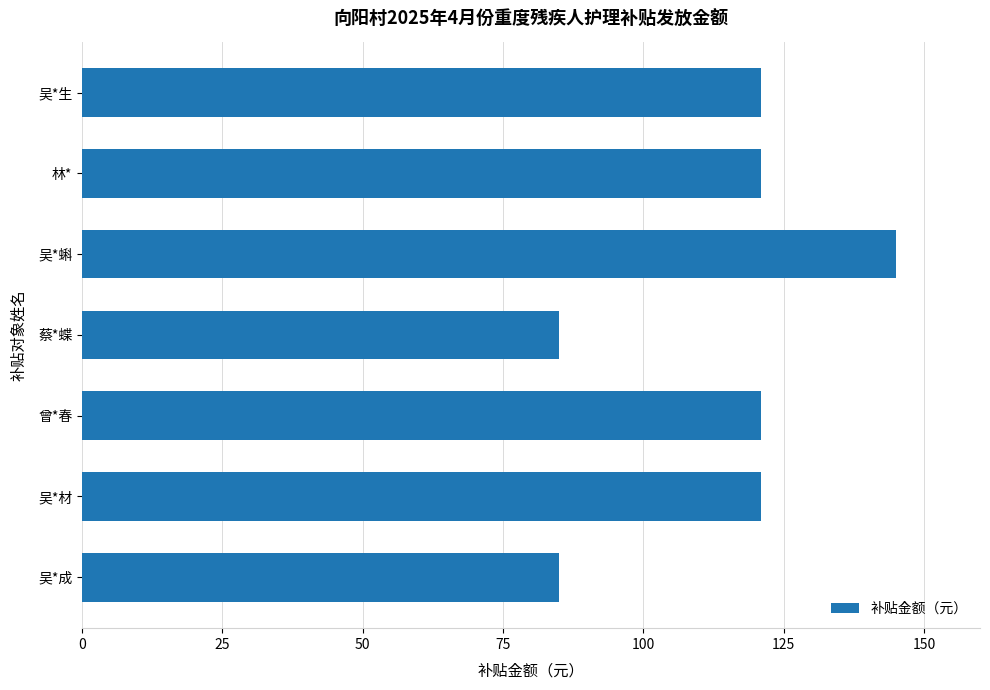

What is the maximum value shown in the chart?

145